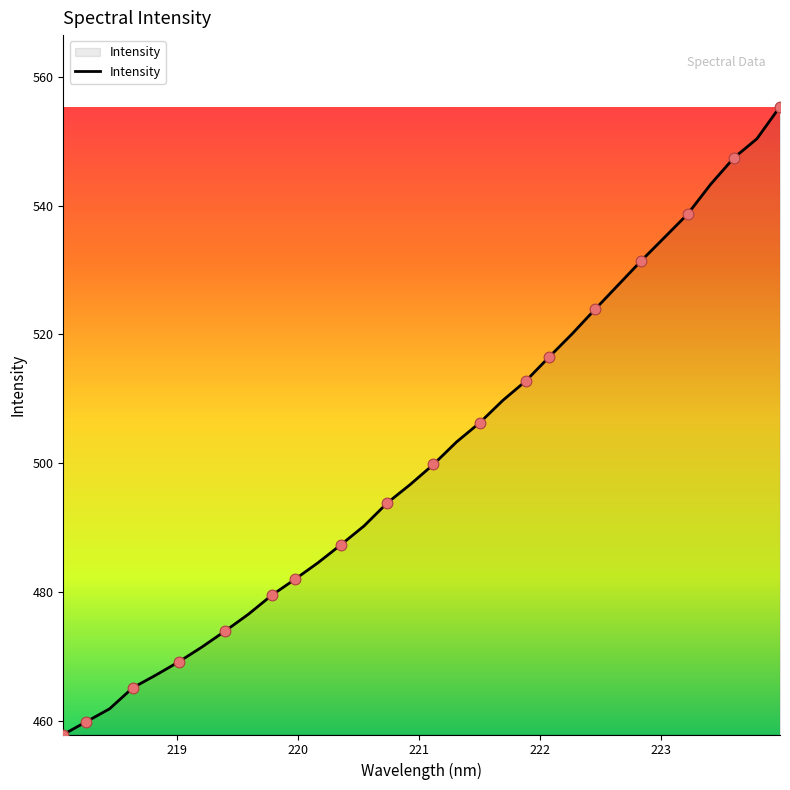

What is the difference between the maximum and minimum values?

97.5